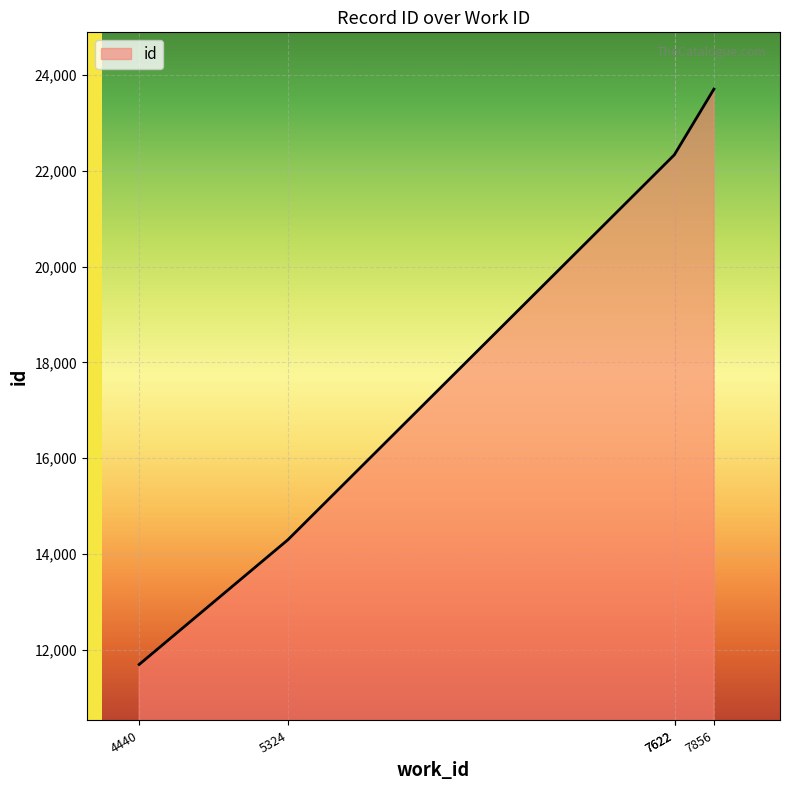

What is the minimum value shown in the chart?

11692